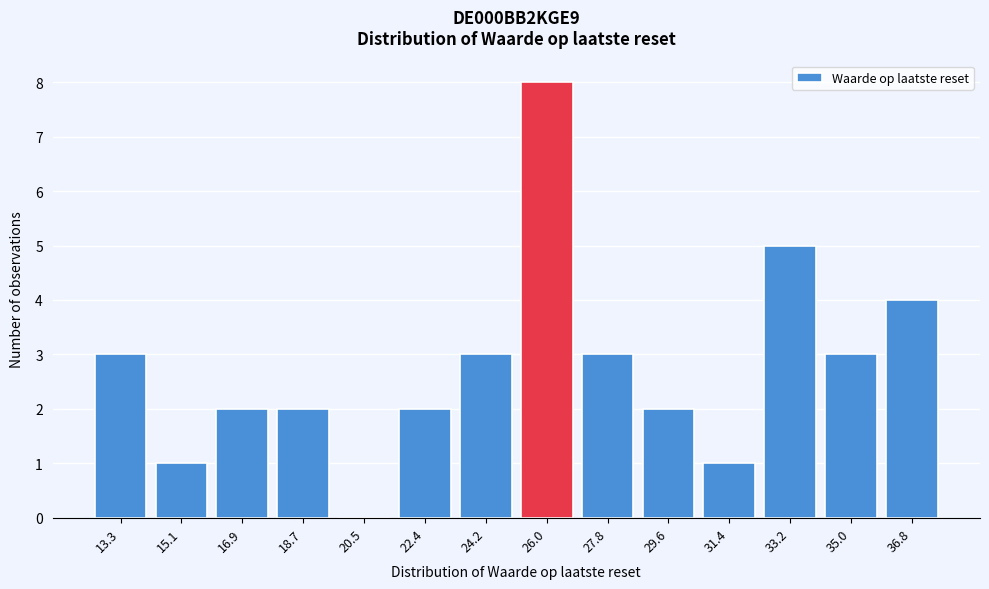

Reading left to right, what are all the values shown in this chart?

13.3=3	15.1=1	16.9=2	18.7=2	20.5=0	22.4=2	24.2=3	26.0=8	27.8=3	29.6=2	31.4=1	33.2=5	35.0=3	36.8=4